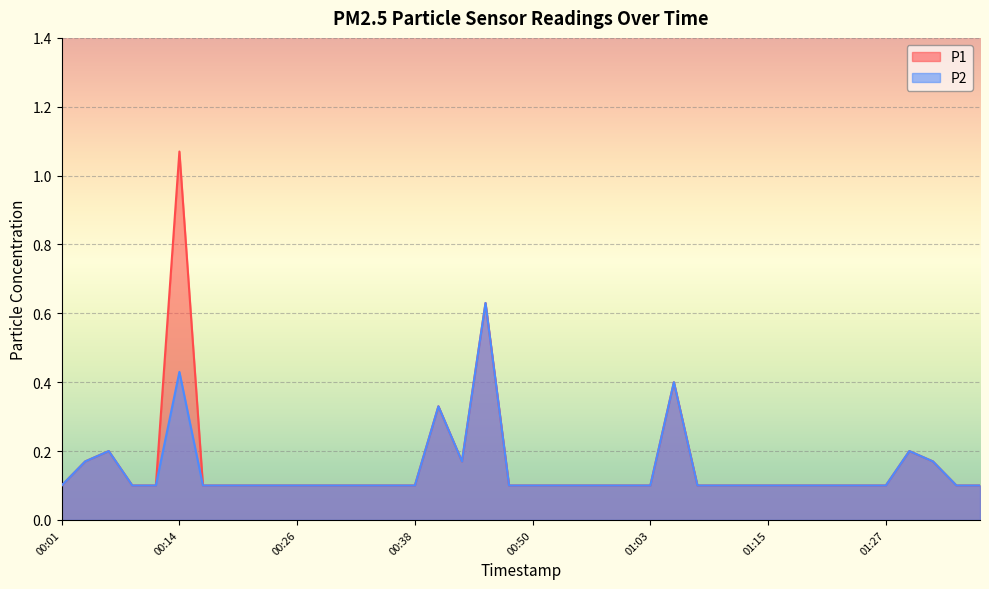

Is it true that P1 equals 0.1 at 01:15?

False